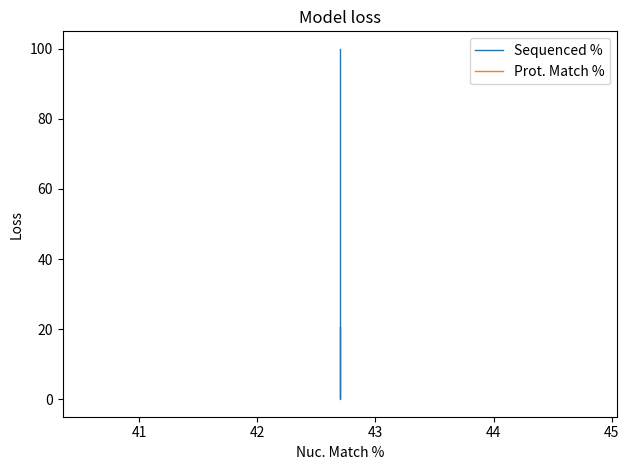

Is this an area chart (filled region under the line)?

No